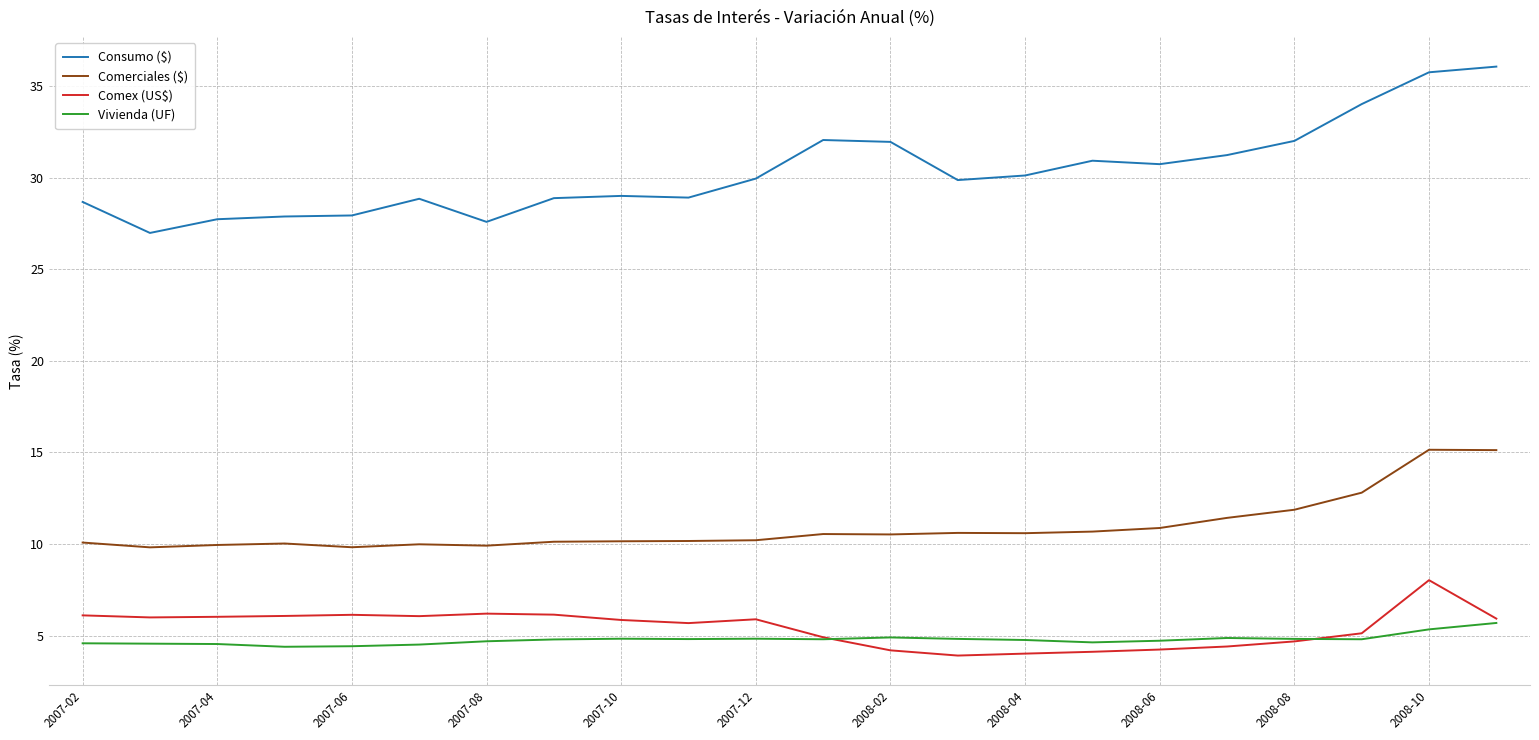

Which series has the widest spread of values?

Consumo ($)